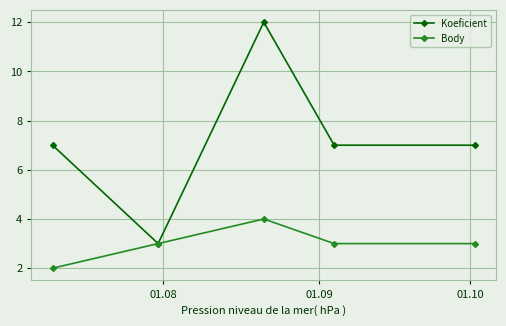

What are all the series names shown in the legend?

Koeficient, Body